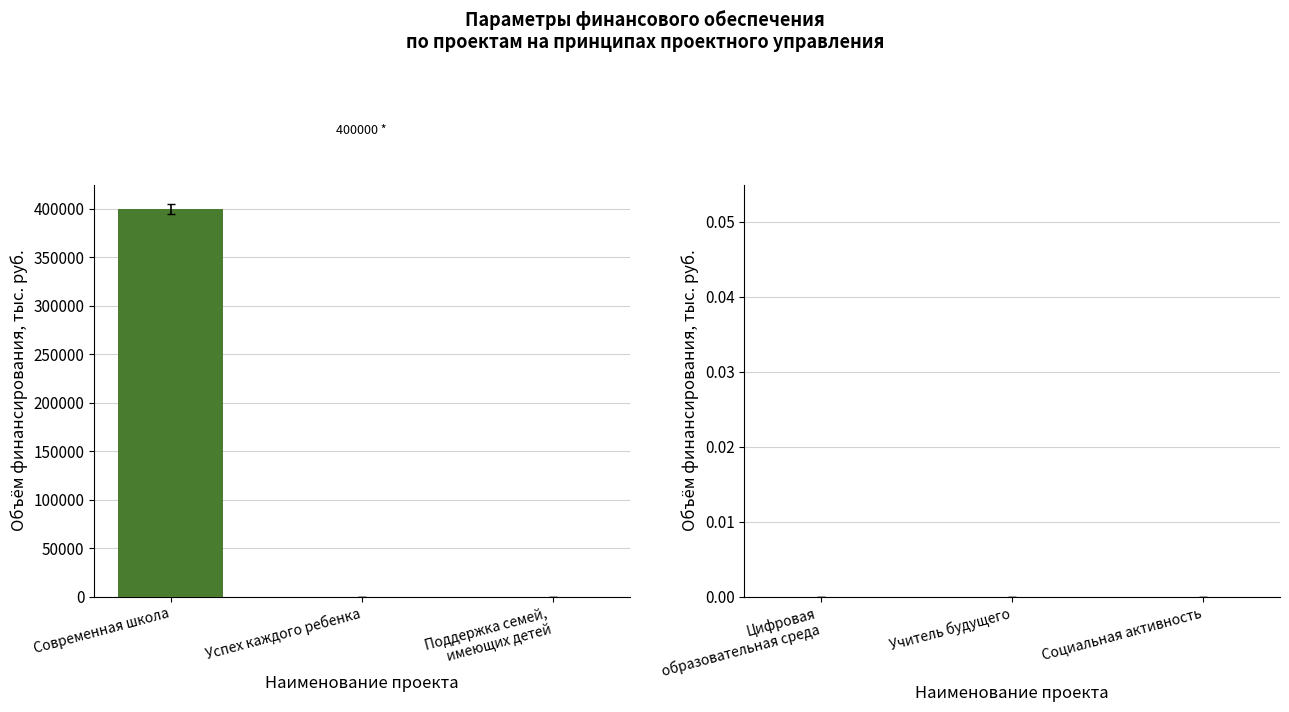

What is the greatest value displayed?

400000